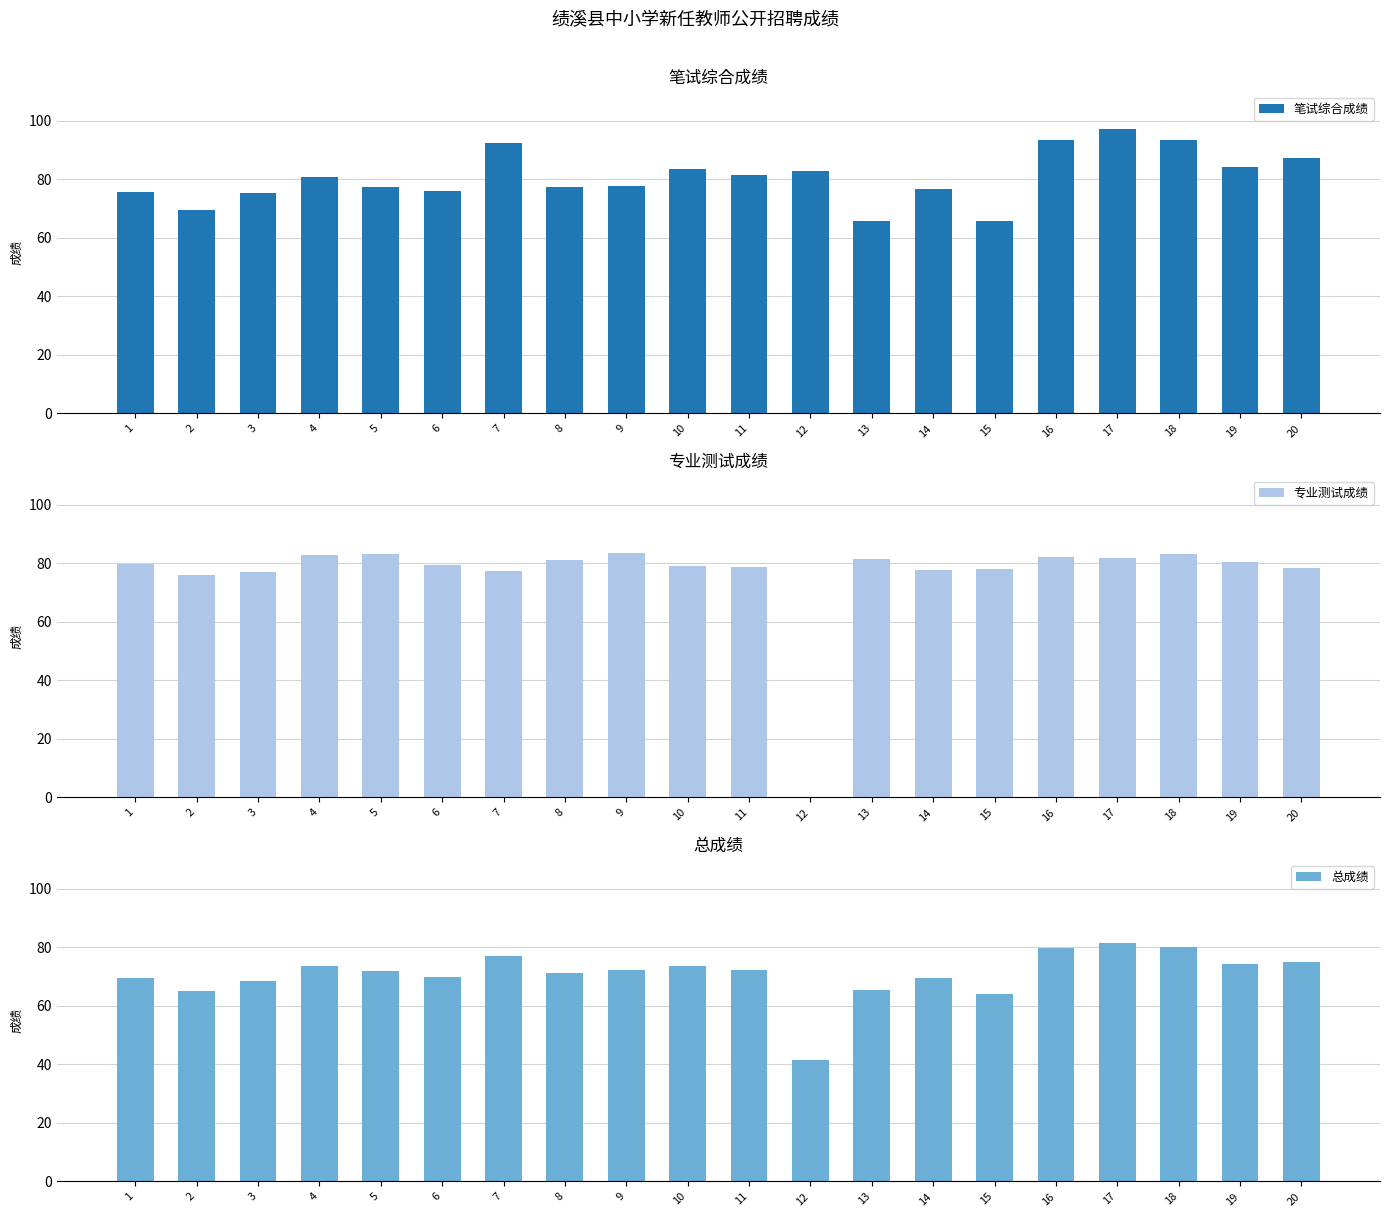

What is the value of the 专业测试成绩 bar at the 19th from the left?

80.4